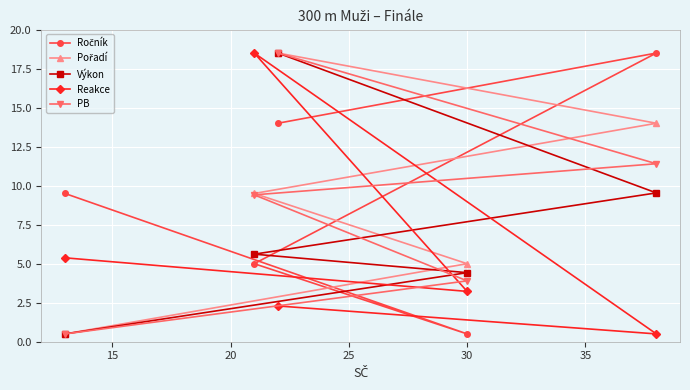

What is the maximum value for Výkon?

18.5